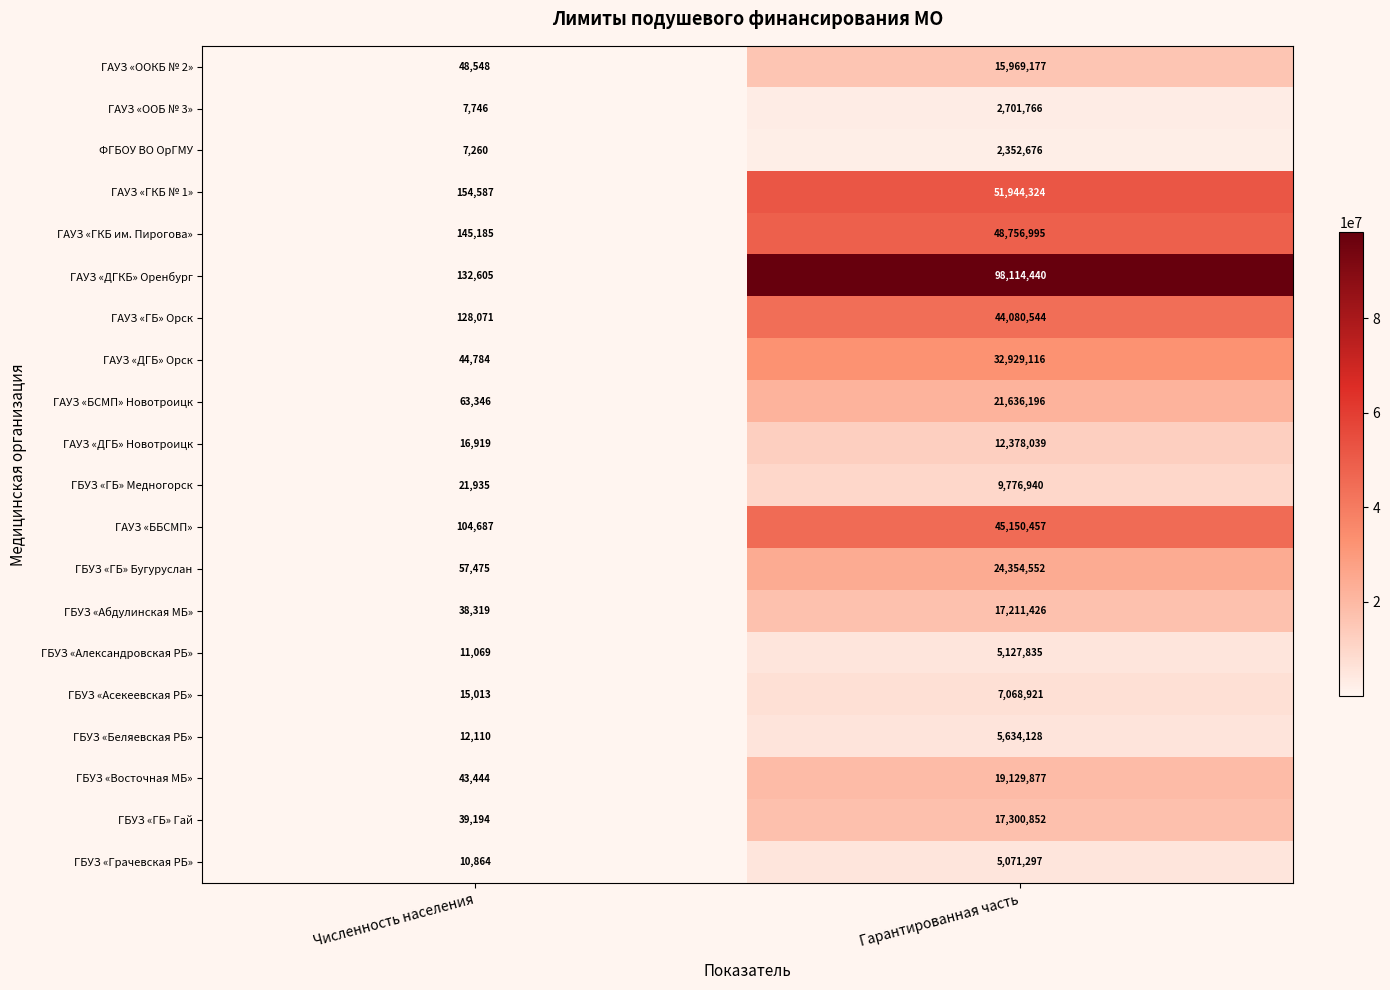

What is the minimum value shown in the chart?

7260